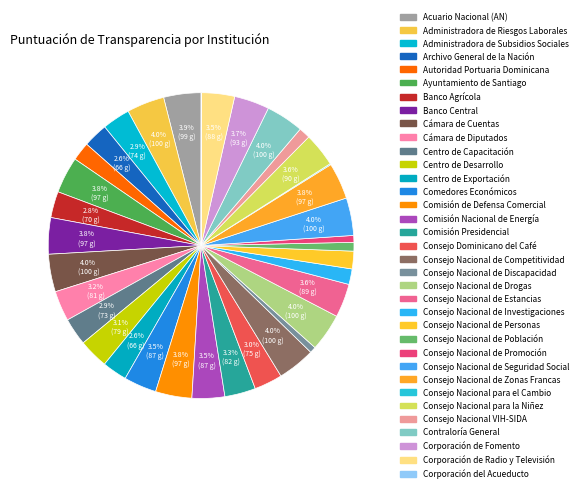

Is Consejo Nacional de Seguridad Social the majority of the pie?

No